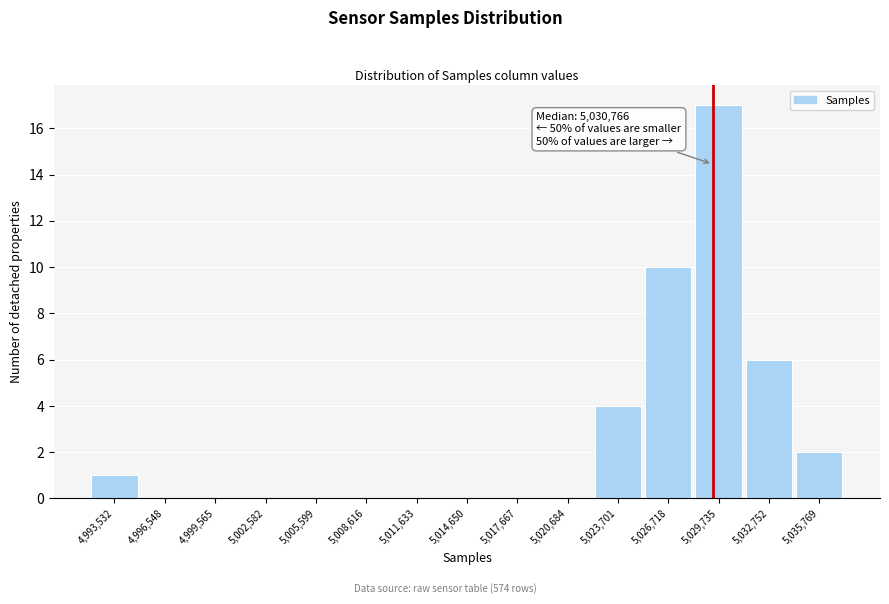

Reading left to right, list all the values displayed in this chart.

4,993,532=1	4,996,548=0	4,999,565=0	5,002,582=0	5,005,599=0	5,008,616=0	5,011,633=0	5,014,650=0	5,017,667=0	5,020,684=0	5,023,701=4	5,026,718=10	5,029,735=17	5,032,752=6	5,035,769=2